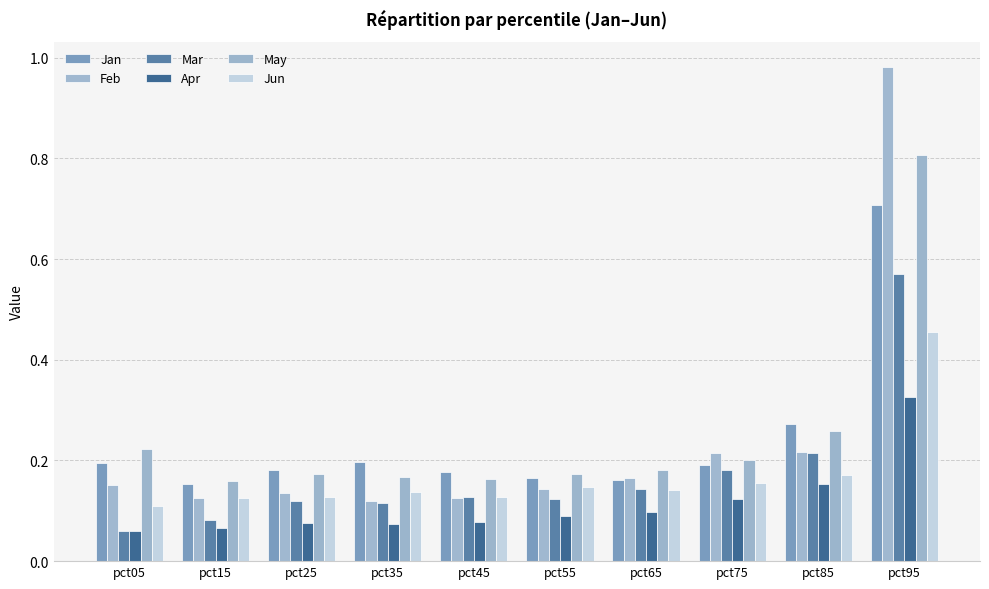

The Jan series shows 0.1 at pct05. True or false?

False